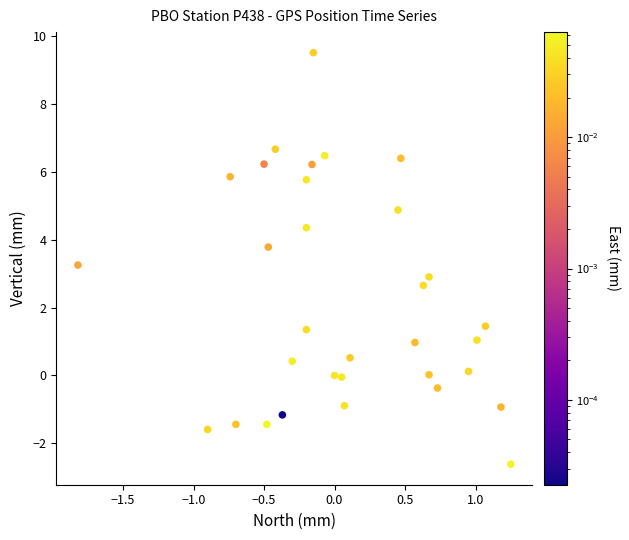

What is the range of X values (max minus min)?

3.1